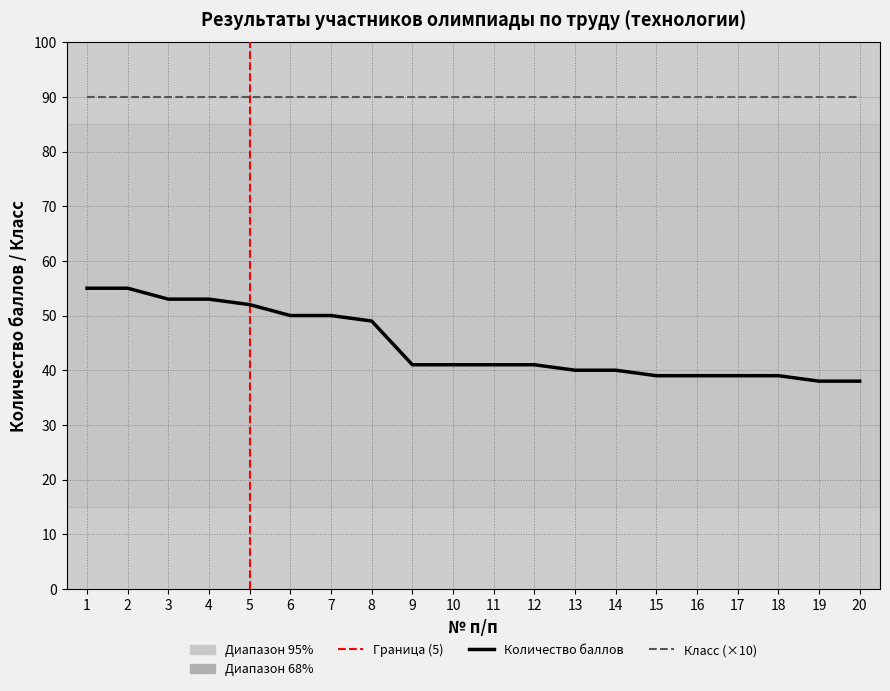

Does the chart have visible grid lines?

Yes